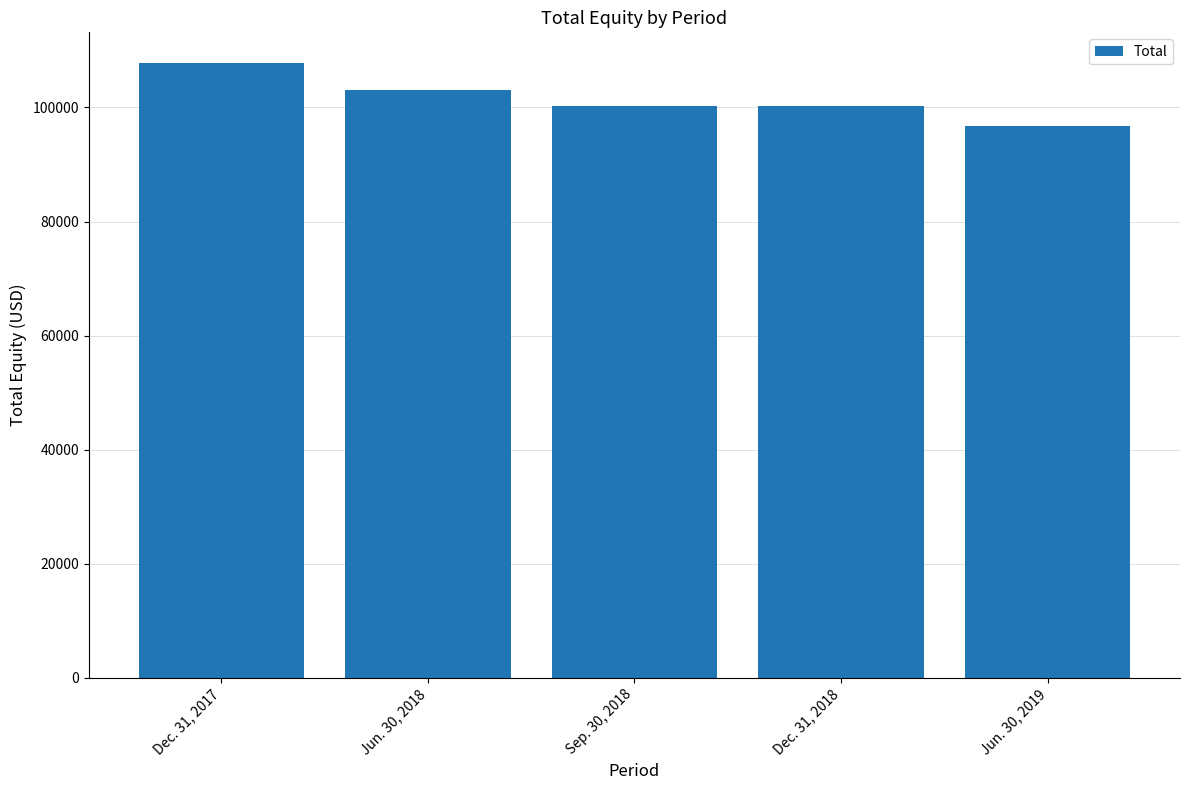

Read the value at Sep. 30, 2018, to the nearest 10.

100210